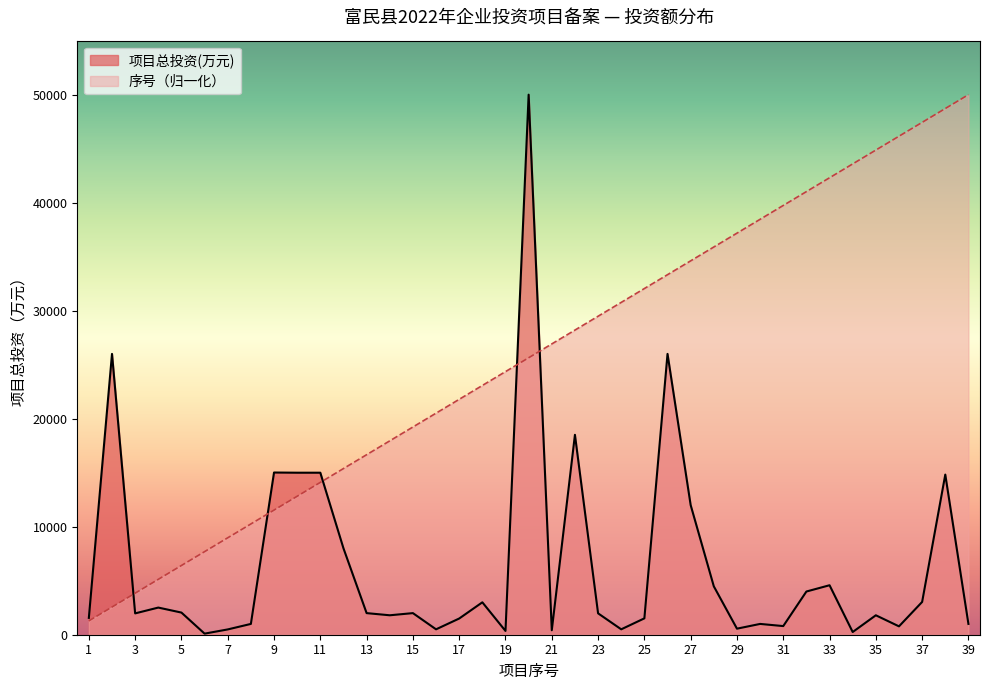

Which has a higher value, 12 or 17?

12